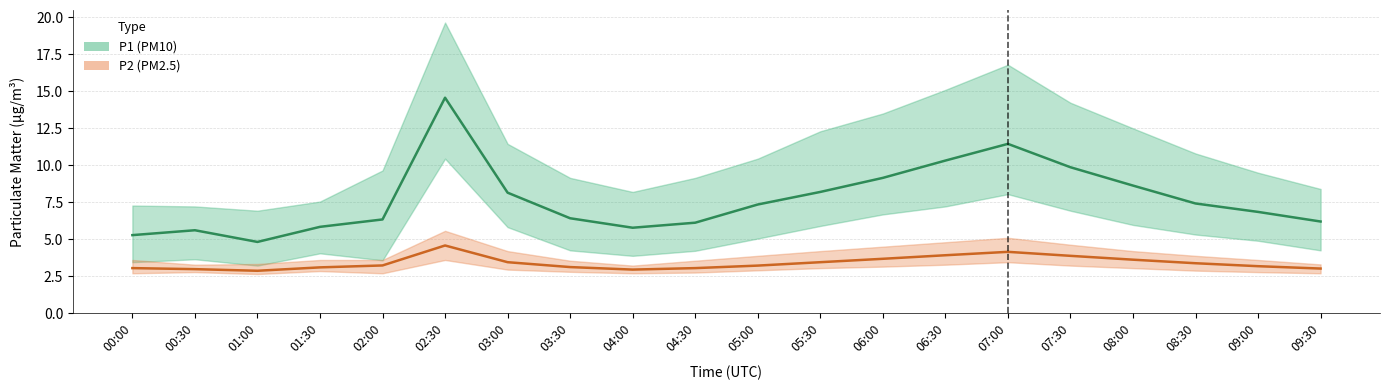

List the series in order of their peak value, lowest first.

P2, P1